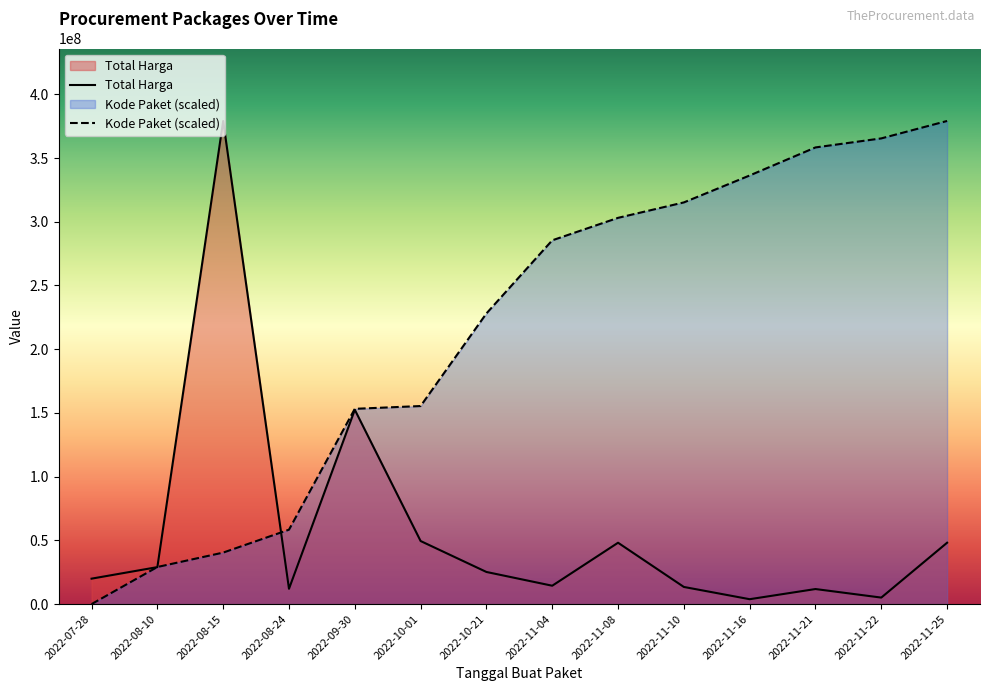

What is the sum of the Kode Paket (scaled) values at 2022-10-21 and 2022-08-24?

286419670.2